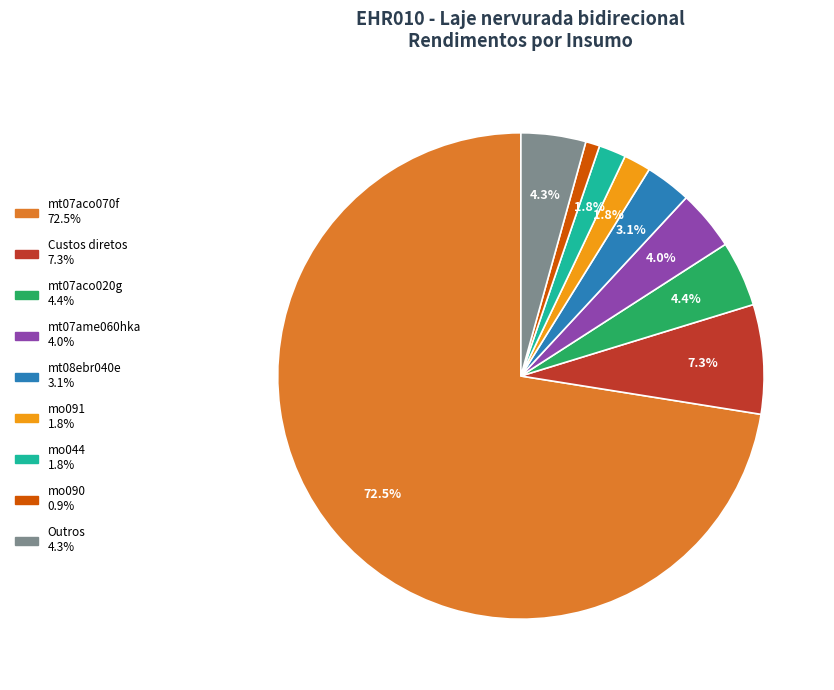

How many segments does this pie chart have?

9